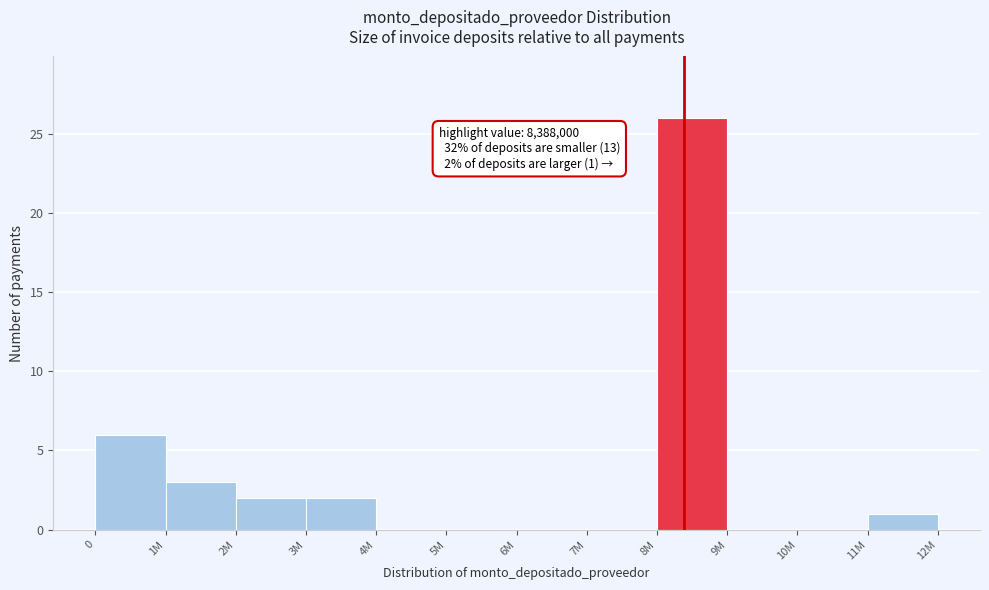

Reading left to right, transcribe all the data shown in this chart.

0=6	1M=3	2M=2	3M=2	4M=0	5M=0	6M=0	7M=0	8M=26	9M=0	10M=0	11M=1